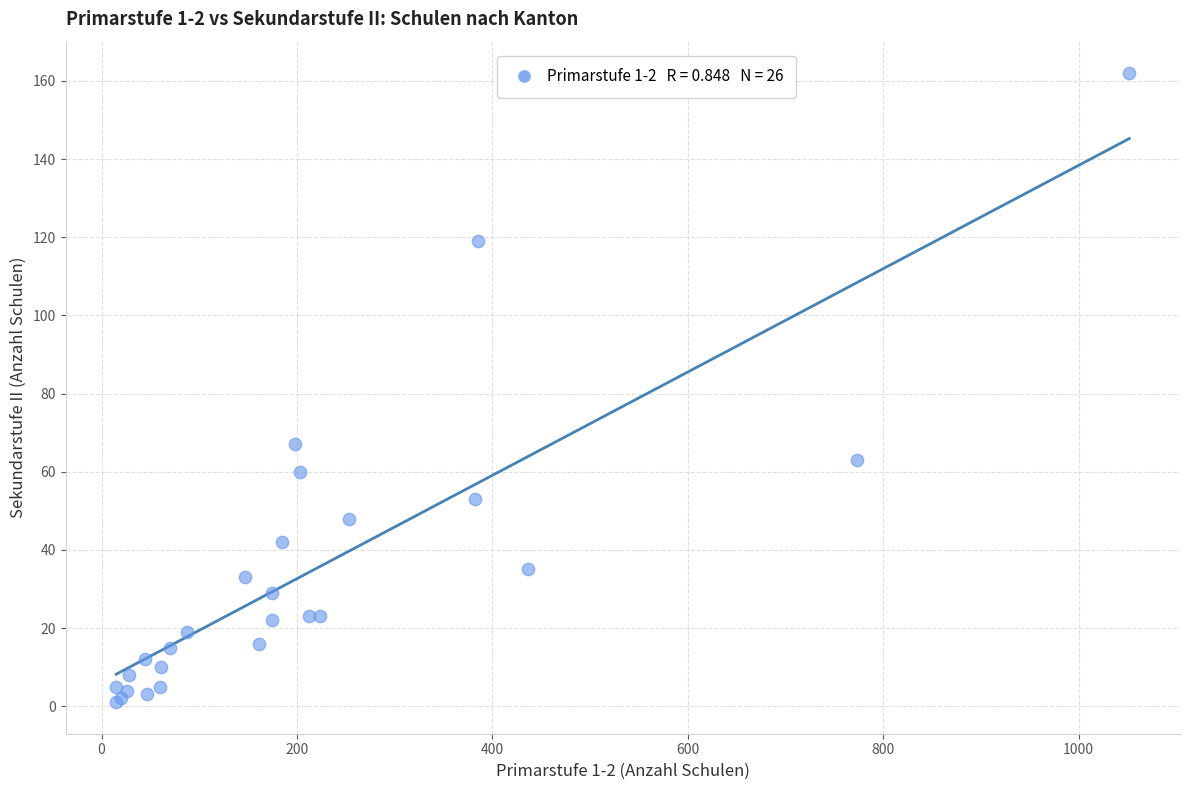

What Y value in the scatter plot is closest to 81?

67